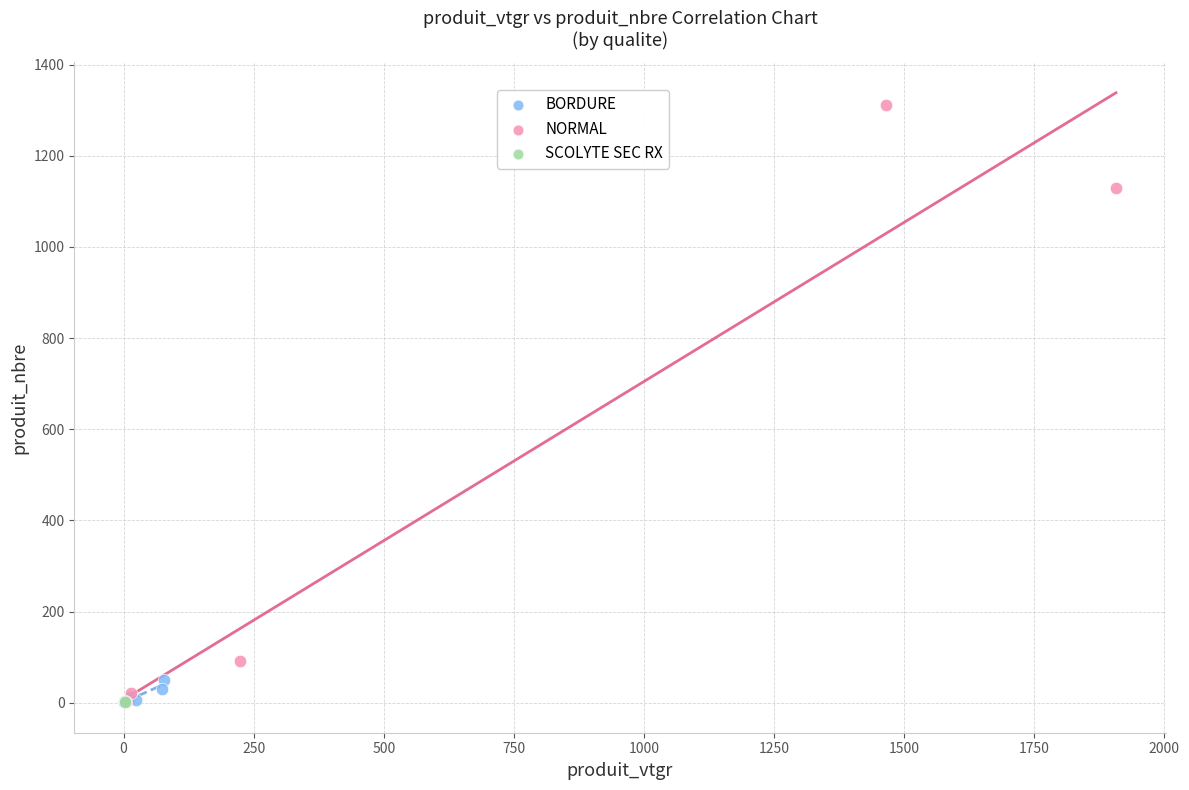

Which series has the widest spread of Y values?

NORMAL